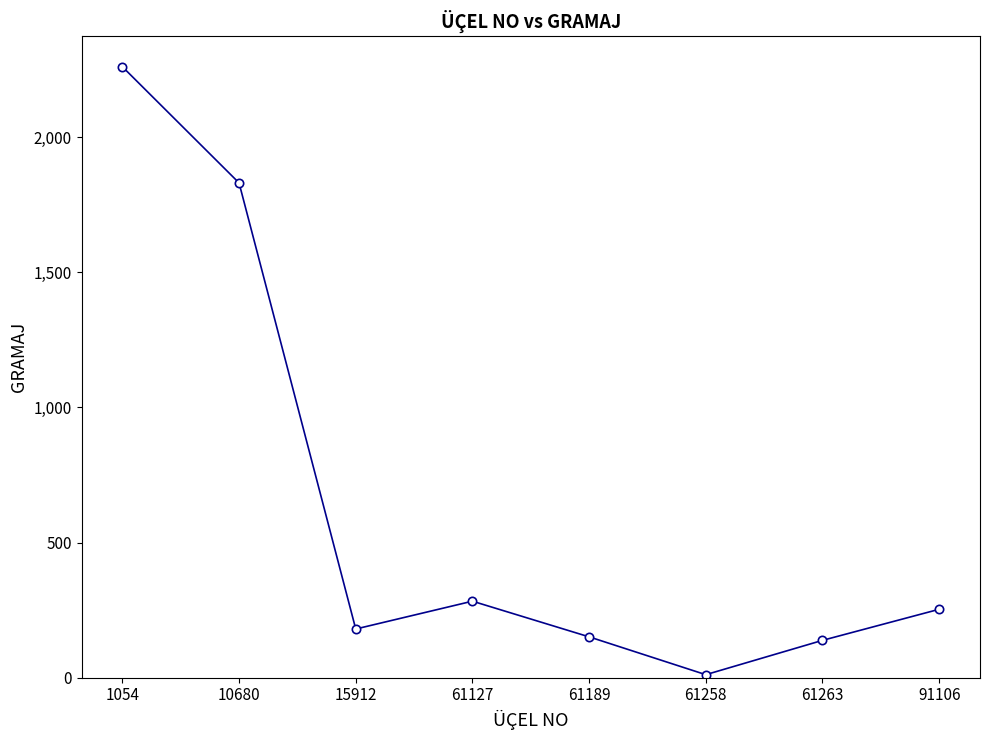

What is the difference between the maximum and minimum values?

2250